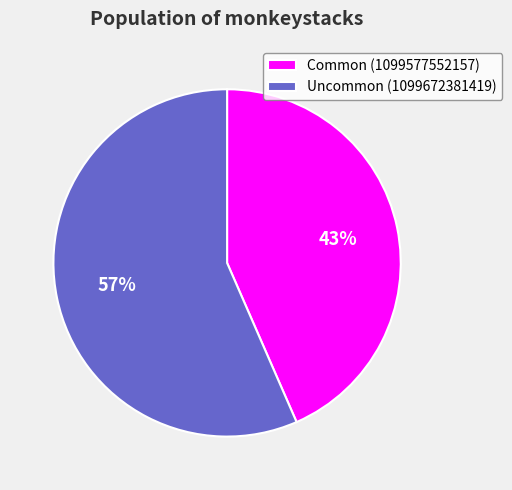

To the nearest percent, what is the combined percentage of Uncommon (1099672381419) and Common (1099577552157)?

100%